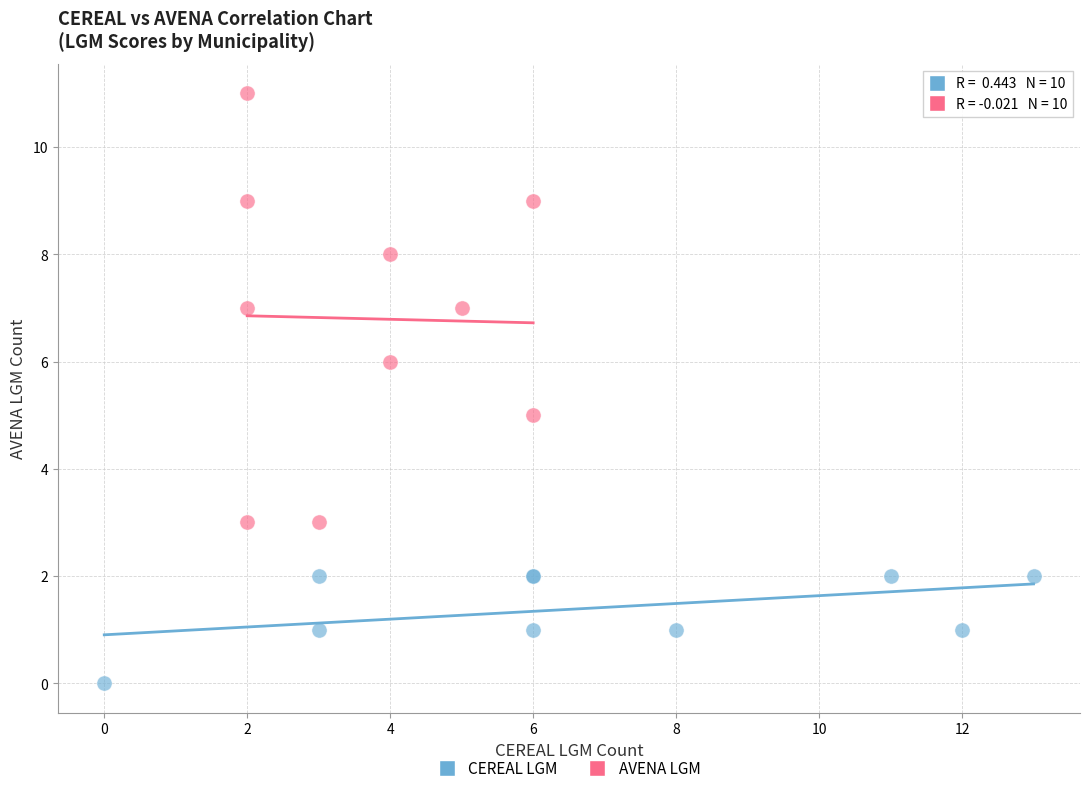

Which series reaches the maximum Y coordinate?

AVENA LGM